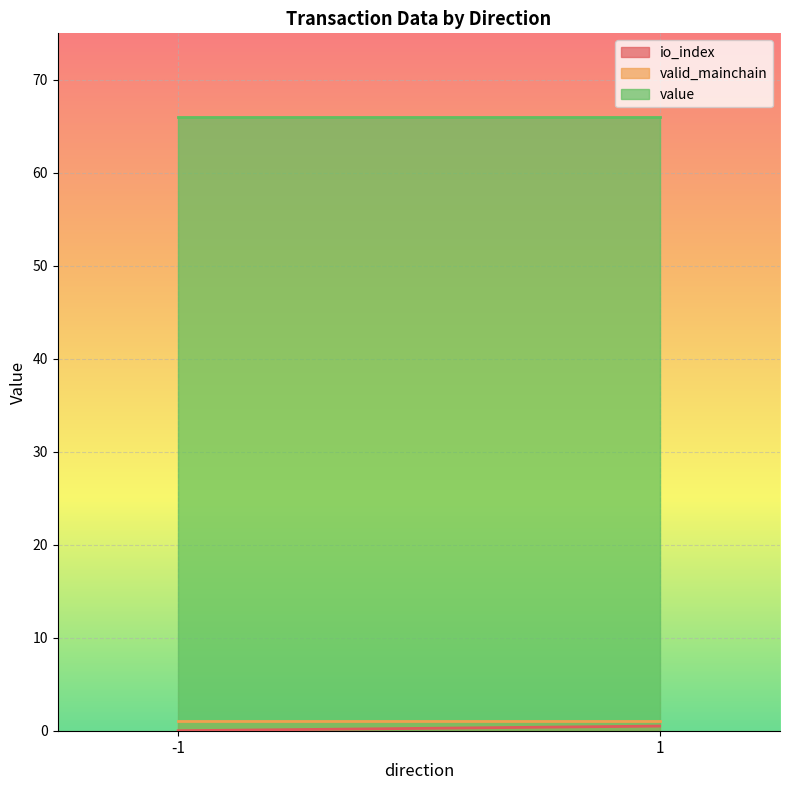

Where is value nearest to the value 65?

-1